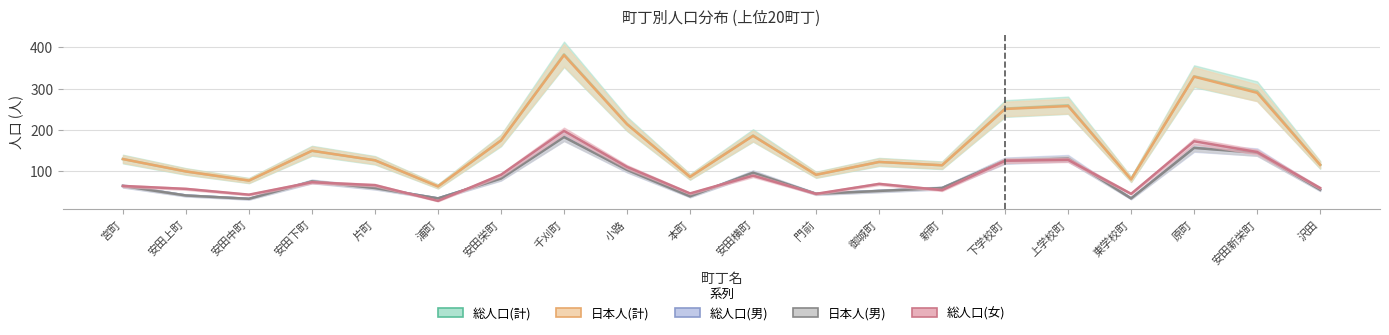

At which category does 総人口(計) reach its first local peak?

安田下町